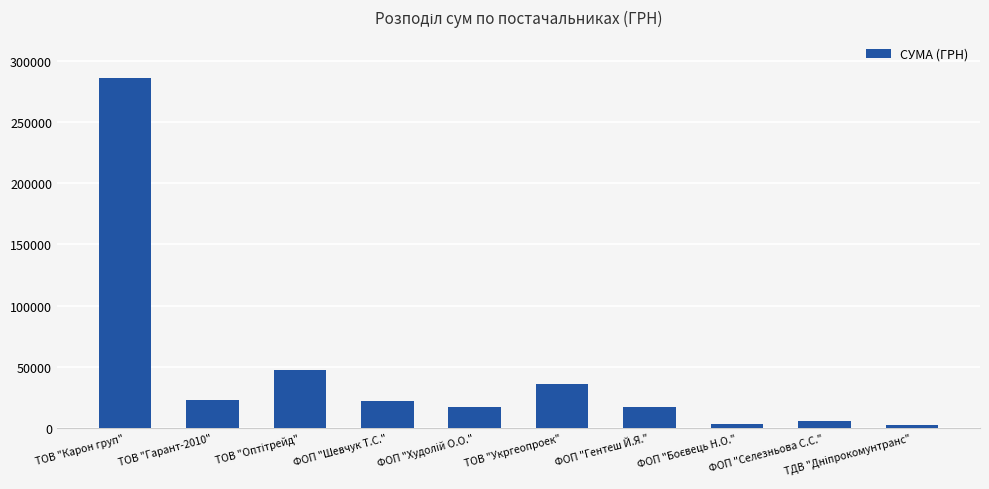

What is the smallest value displayed?

2122.6